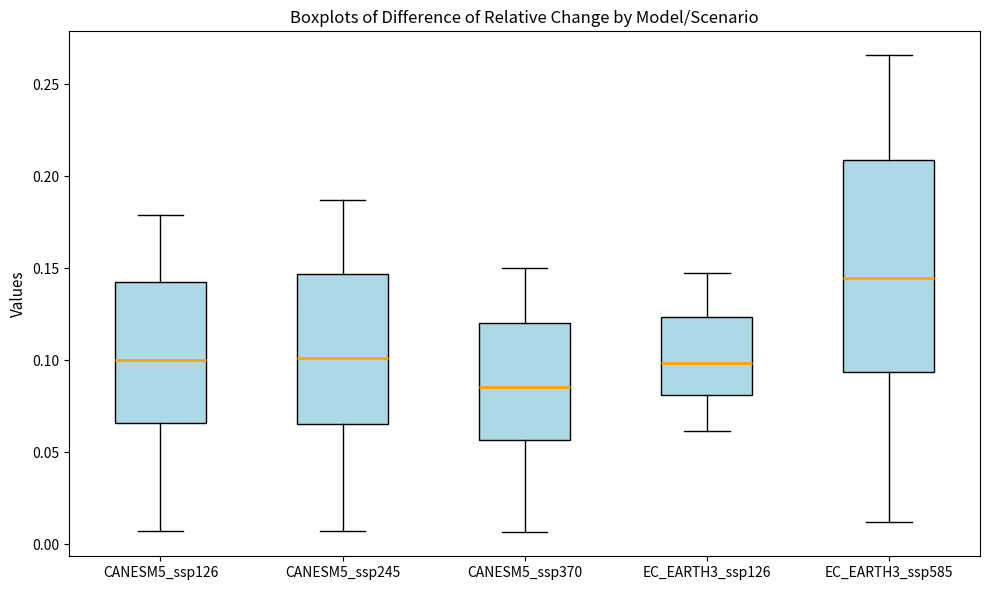

Reading left to right, transcribe this box plot: for each box, give where its median line is, the range the box spans, and where its two whiskers end, as read against the y-axis. The values are not printed on the chart, so give them approximately, as read against the axis.

CANESM5_ssp126: median 0.100, box 0.065 to 0.140, whiskers 0.005 to 0.180
CANESM5_ssp245: median 0.100, box 0.065 to 0.145, whiskers 0.005 to 0.185
CANESM5_ssp370: median 0.085, box 0.055 to 0.120, whiskers 0.005 to 0.150
EC_EARTH3_ssp126: median 0.100, box 0.080 to 0.125, whiskers 0.060 to 0.145
EC_EARTH3_ssp585: median 0.145, box 0.095 to 0.210, whiskers 0.010 to 0.265